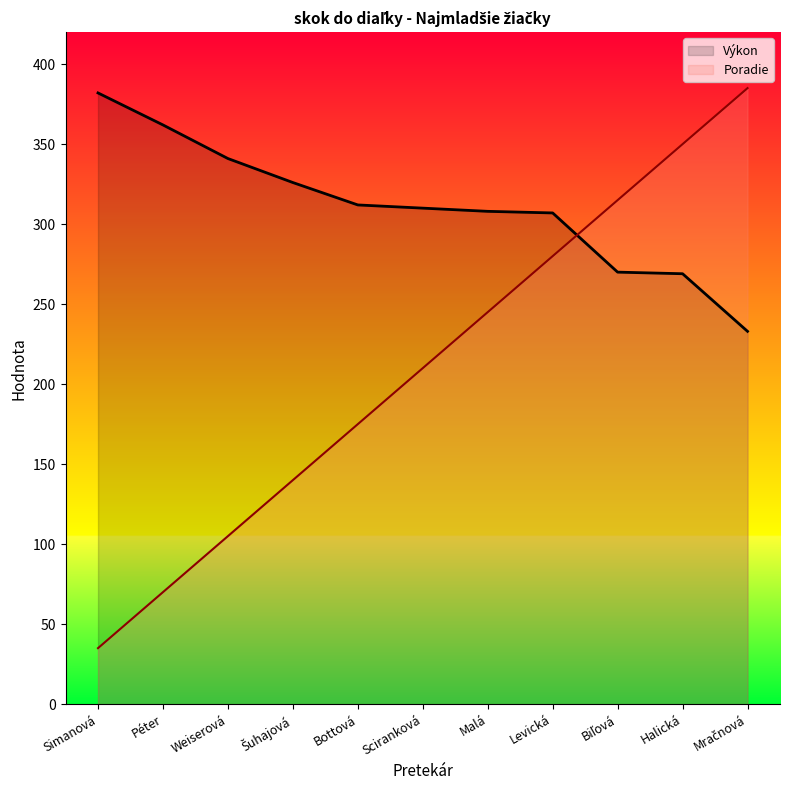

Is it true that Výkon equals 307 at Levická?

True